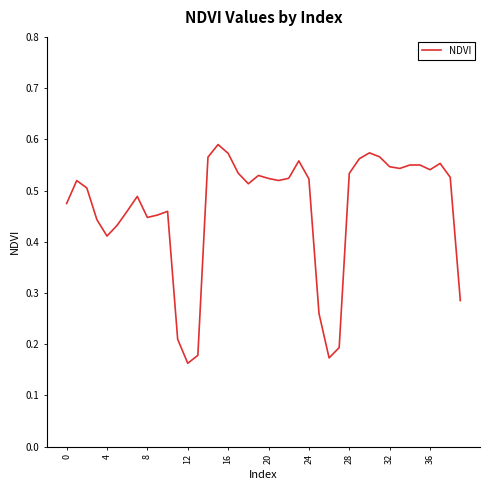

What is the label of the 2nd point from the right?

38